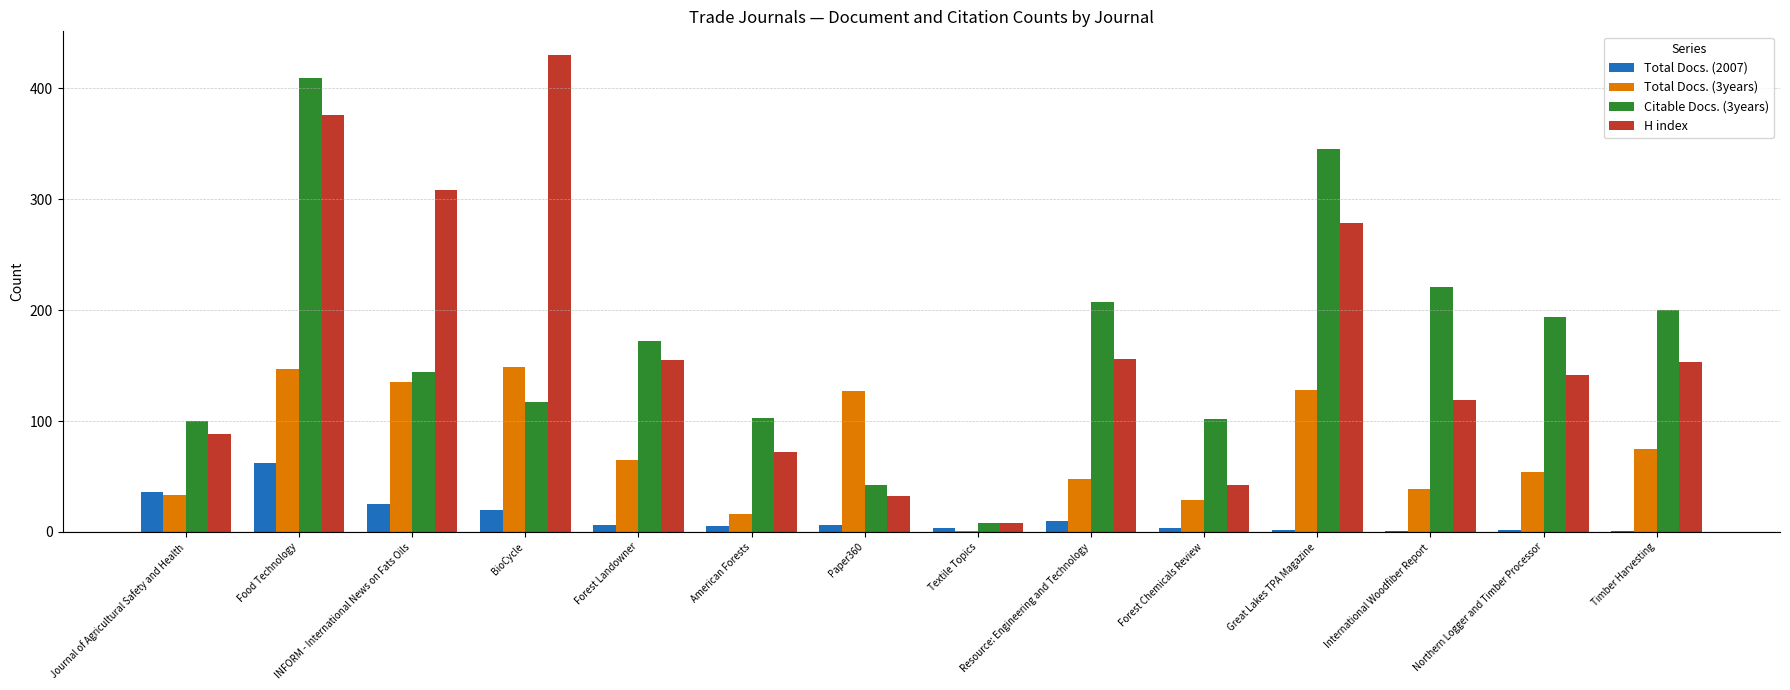

Does the chart contain stacked bars?

No